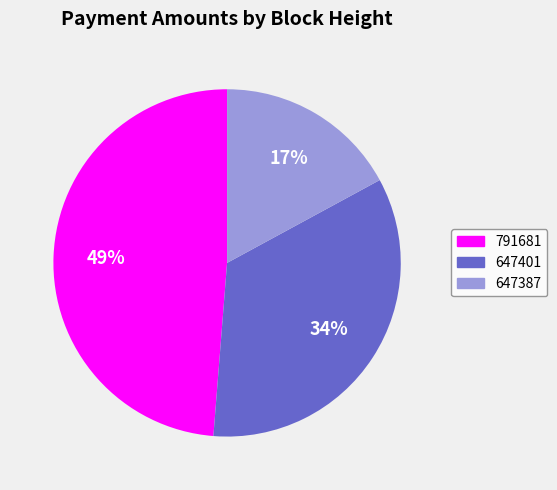

The 791681 slice represents 49% of the pie. True or false?

True